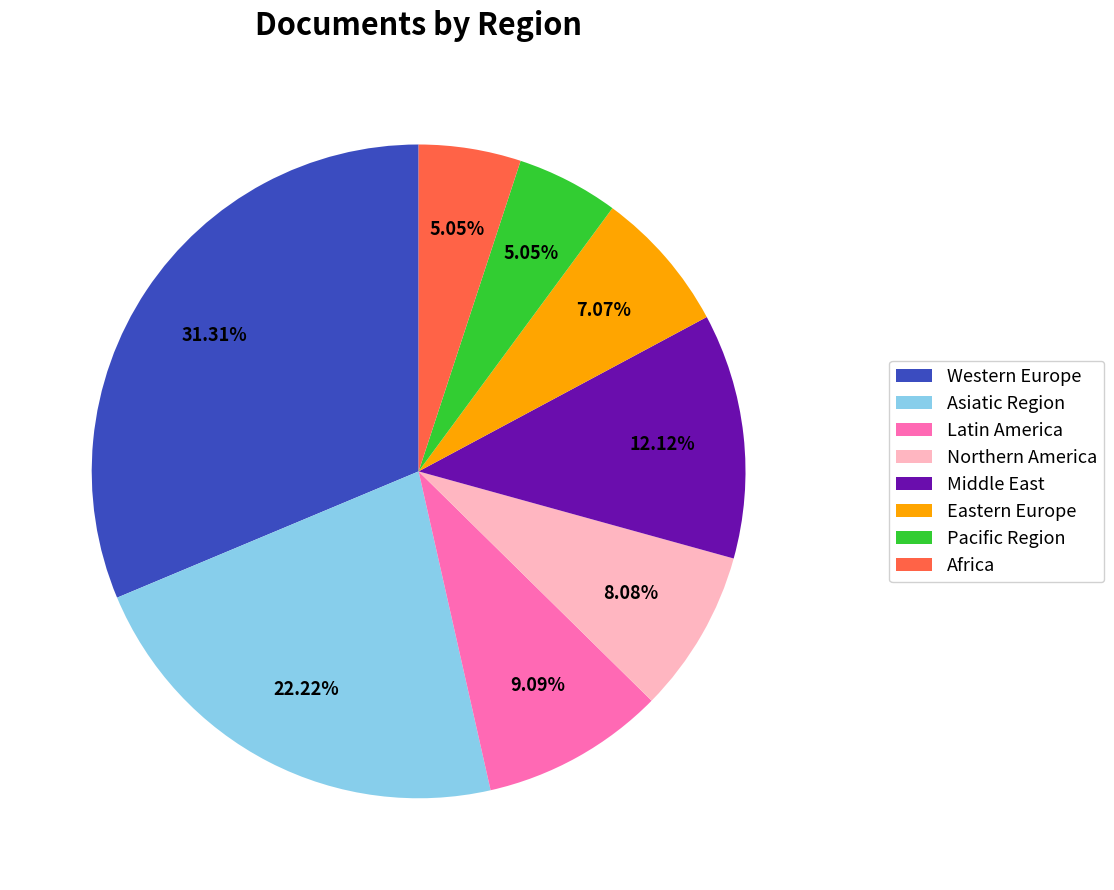

Does any single category account for the majority?

No